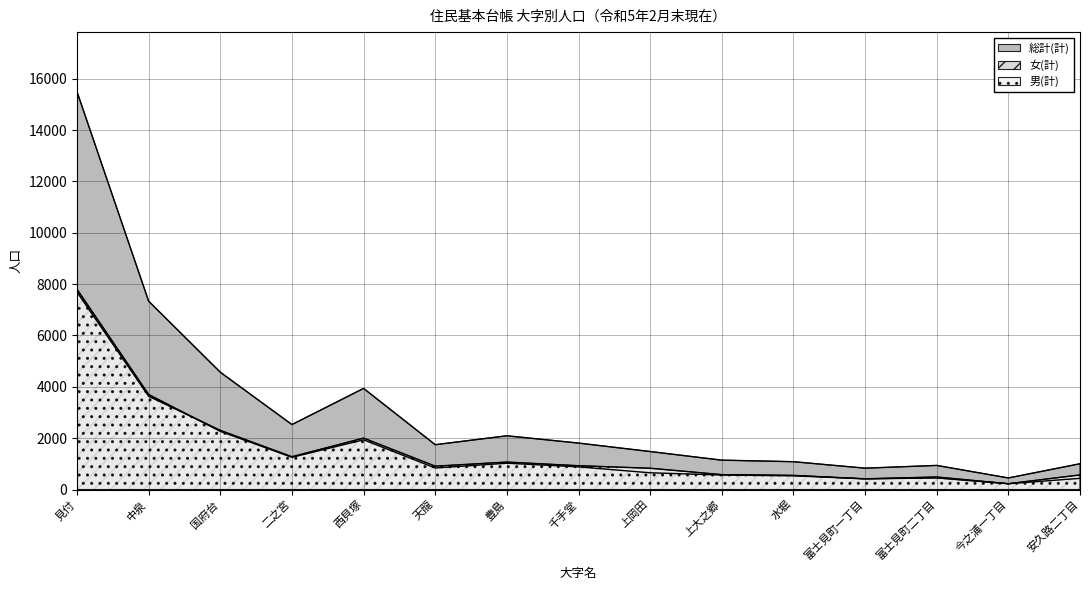

What is the difference between the second highest and minimum values in the 総計(計) series?

6883